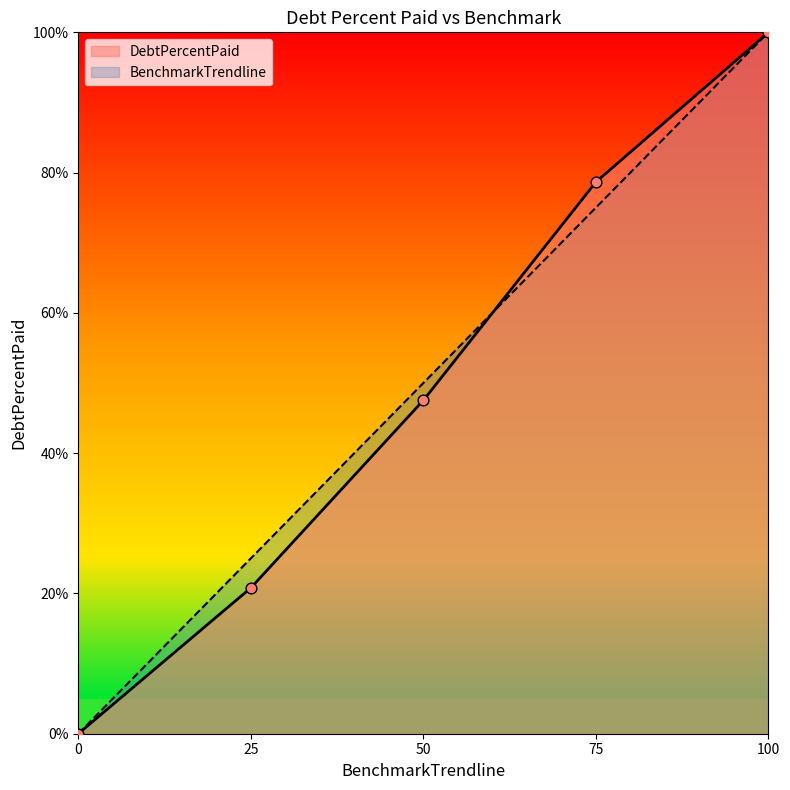

At which category is the sum across all series the highest?

100